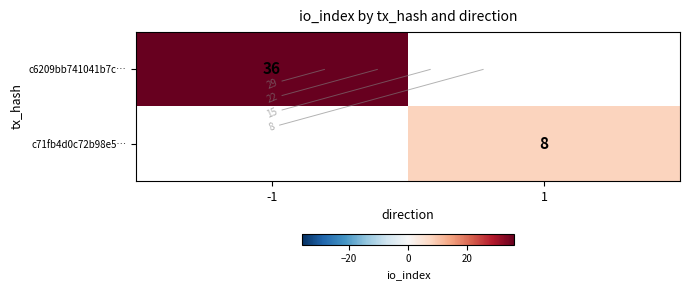

Where is c6209bb741041b7c… nearest to the value 36?

-1